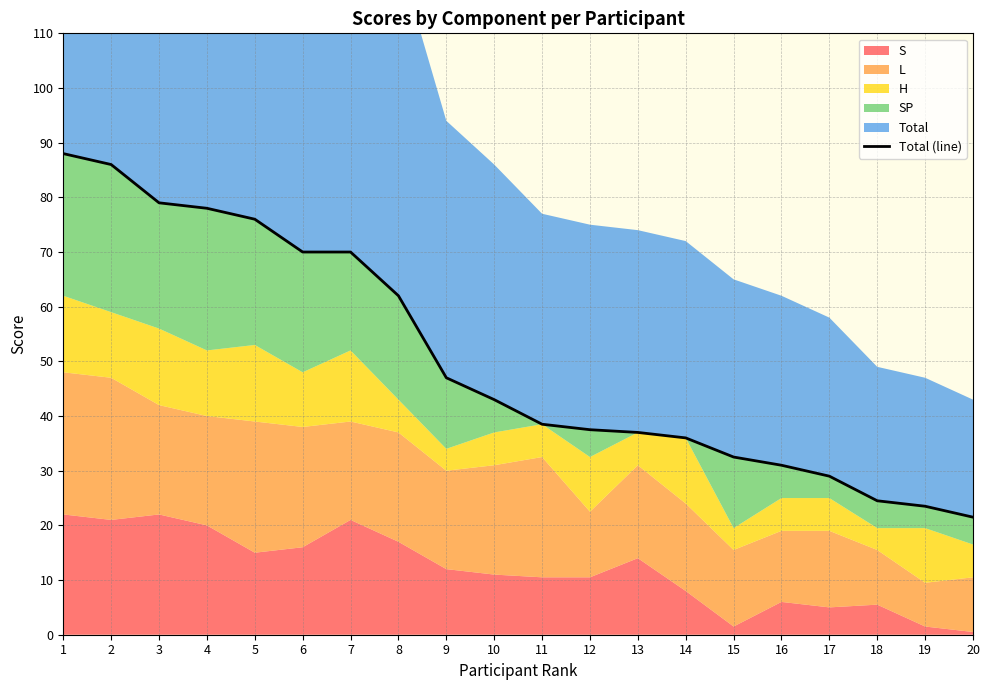

What is the difference between the second highest and minimum values?

64.5